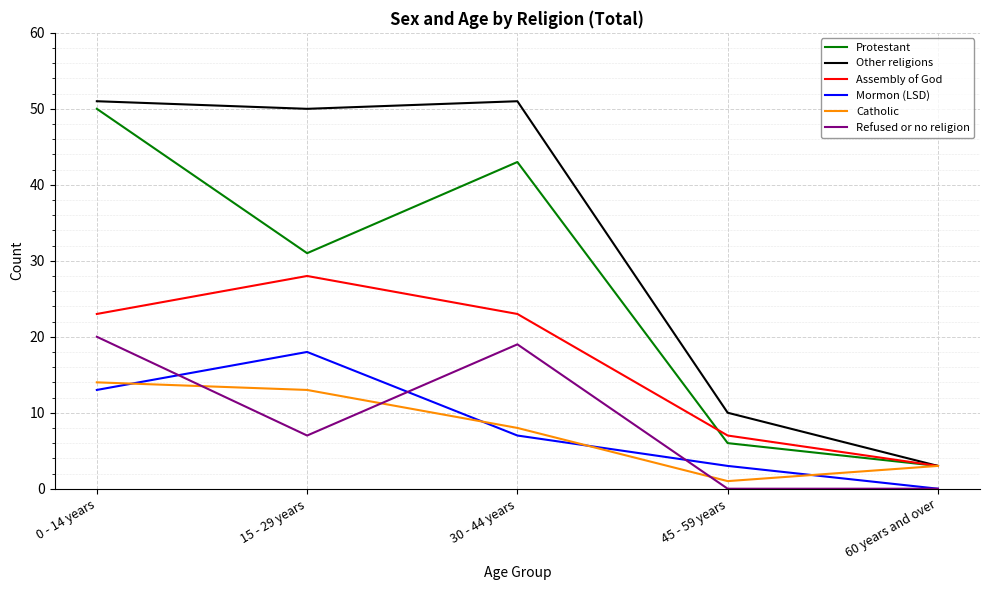

What is the sum of the Mormon (LSD) values at 30 - 44 years and 15 - 29 years?

25